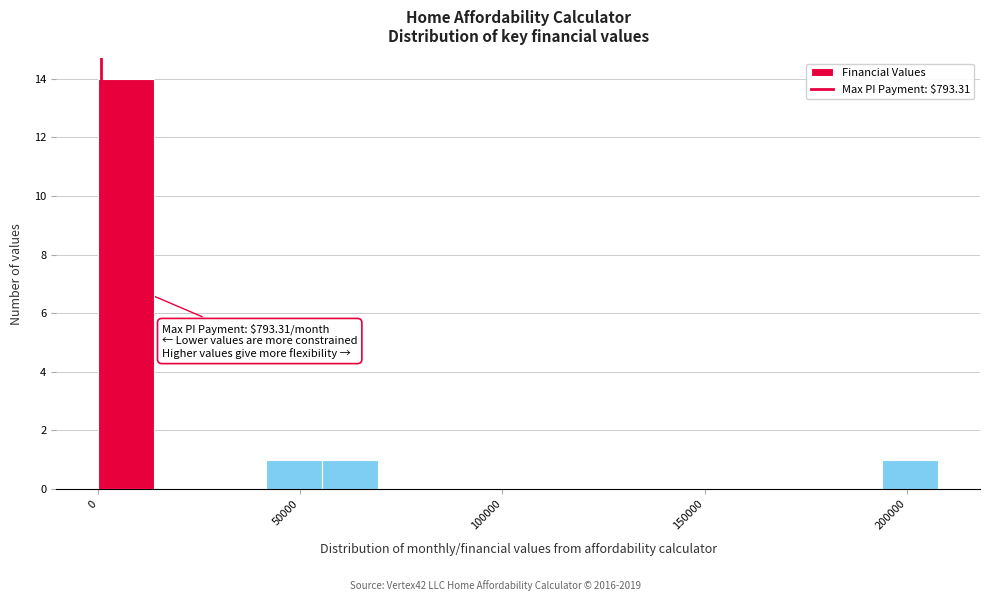

Read against the x-axis, roughly where is the centre of the tallest bar?

5000